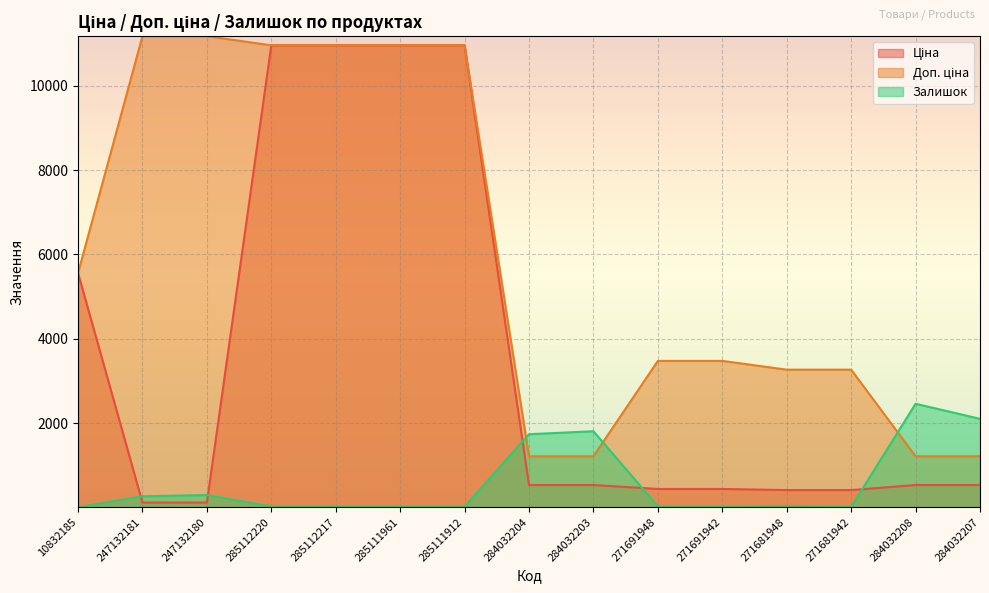

The Доп. ціна series shows 16025.7 at 247132180. True or false?

False